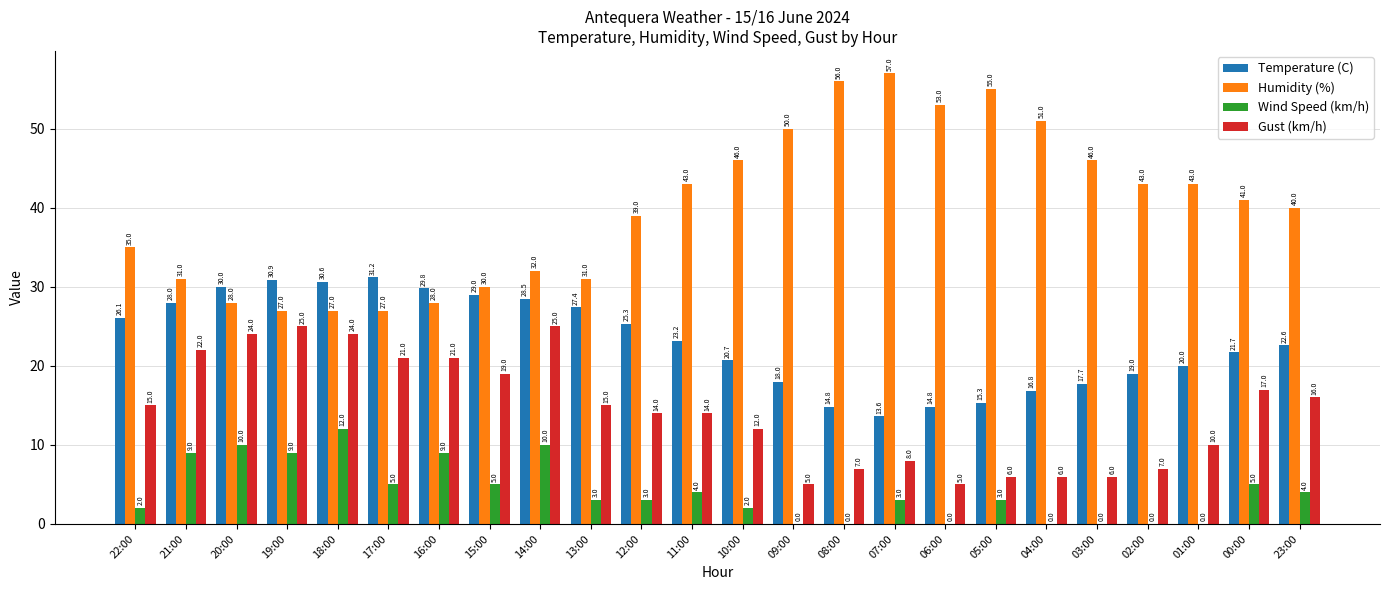

Is the value of Wind Speed (km/h) at 21:00 greater than the value of Temperature (C) at 07:00?

No